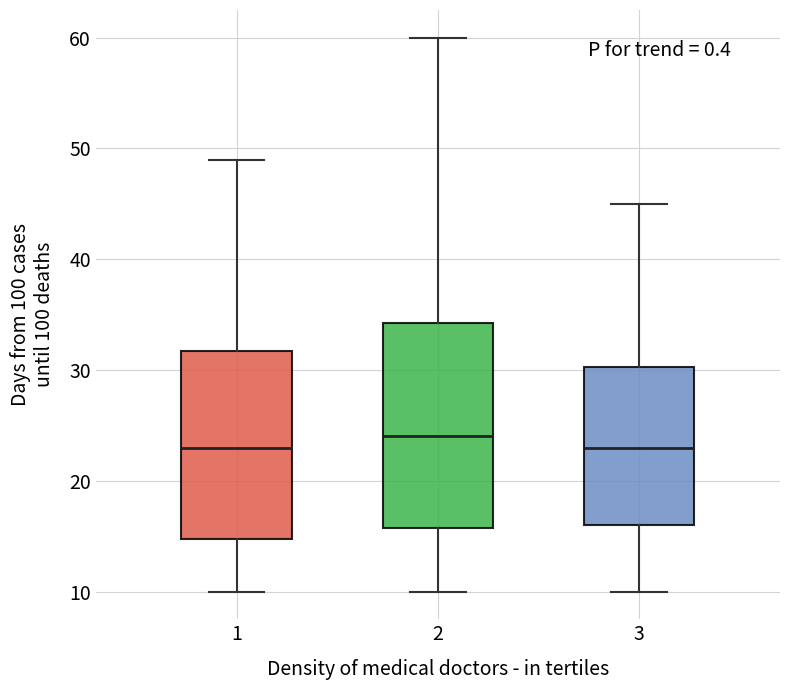

Where does the lower whisker of the box at x = 3 end on the y-axis? The values are not printed on the chart, so give them approximately, as read against the axis.

10